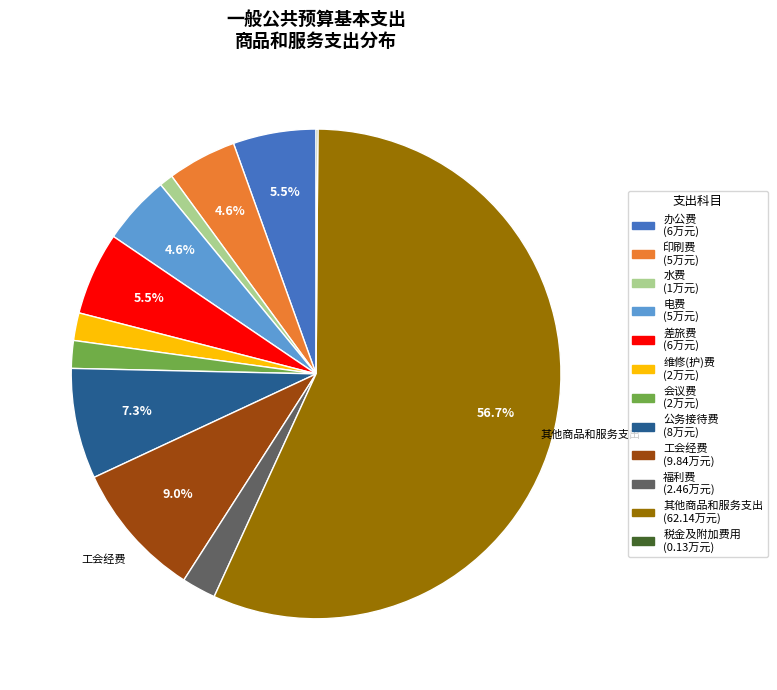

Which slice represents more than half of the pie?

其他商品和服务支出